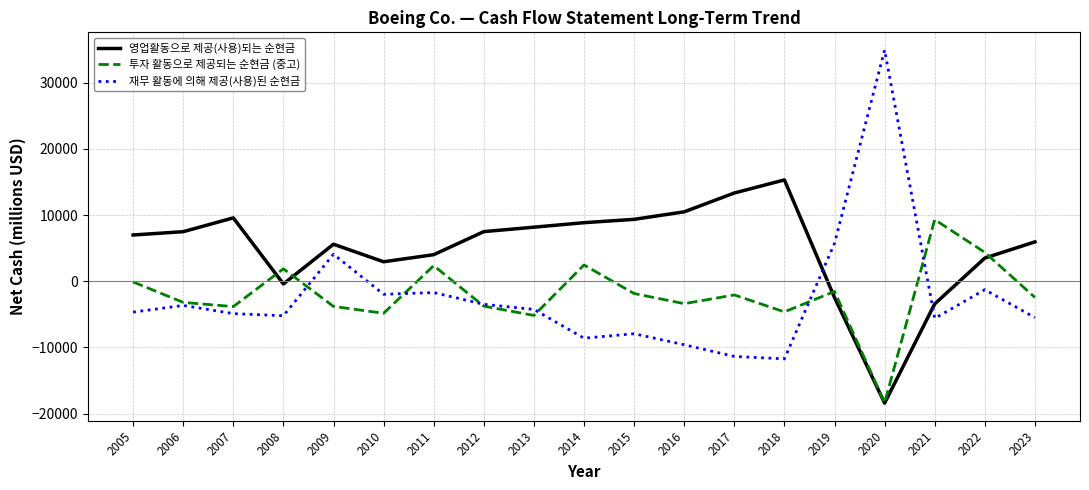

Which series has the largest range (max minus min)?

재무 활동에 의해 제공(사용)된 순현금